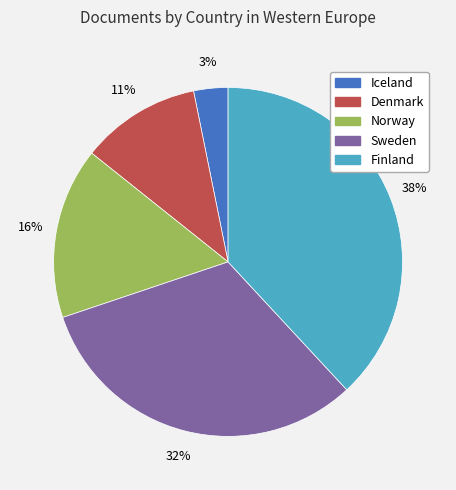

Approximately how many times larger is the value at Denmark compared to Norway?

0.7